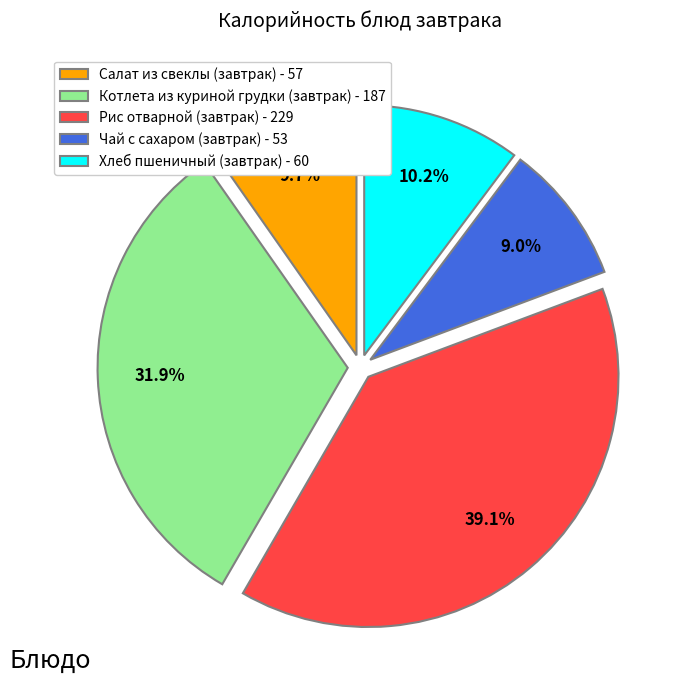

Rank the categories by value from lowest to highest.

Чай с сахаром (завтрак), Салат из свеклы (завтрак), Хлеб пшеничный (завтрак), Котлета из куриной грудки (завтрак), Рис отварной (завтрак)